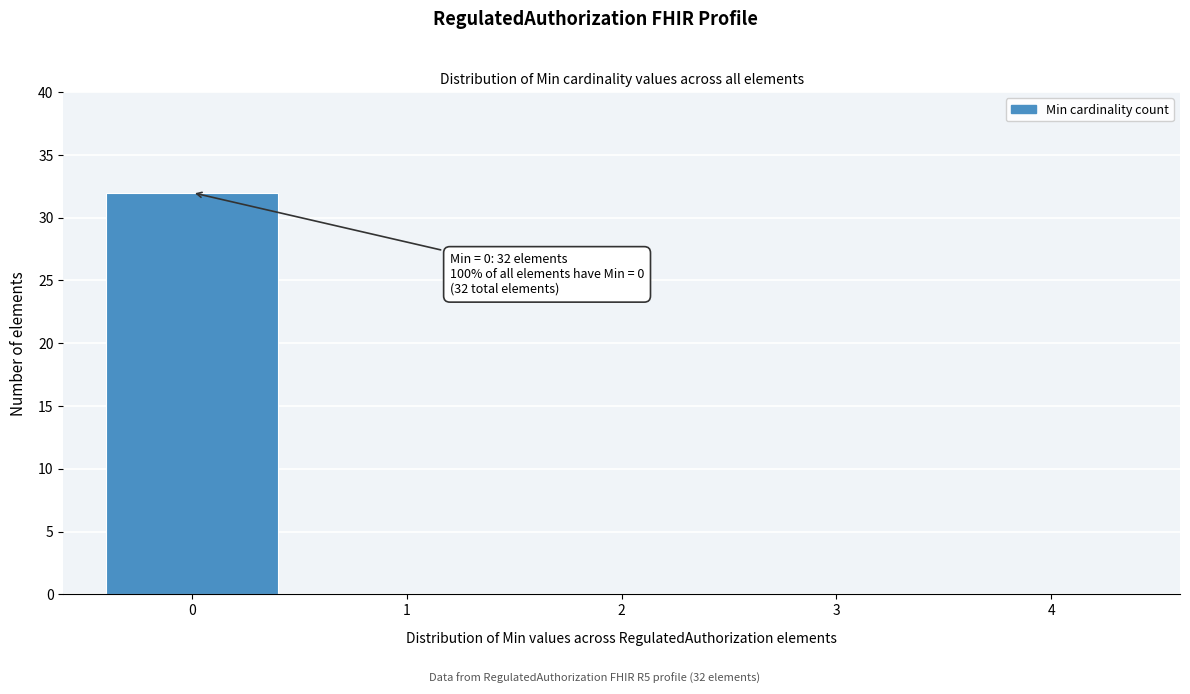

Reading right to left, what are all the values shown in this chart?

4=0	3=0	2=0	1=0	0=32